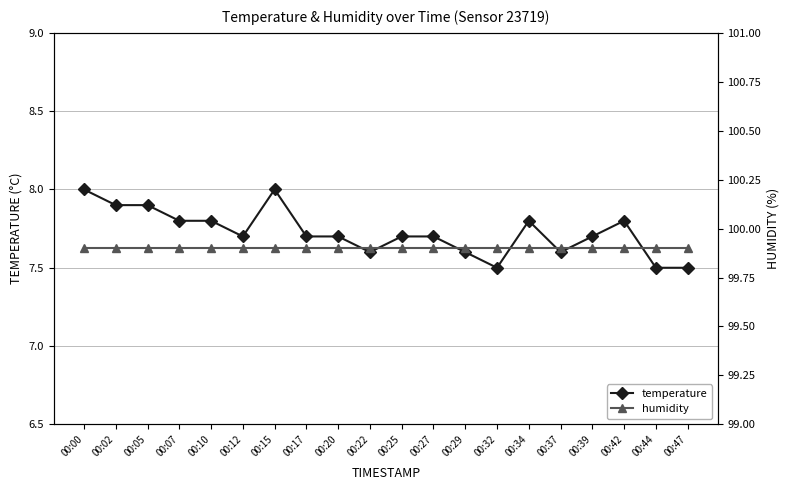

True or false: temperature and humidity cross at least once.

False